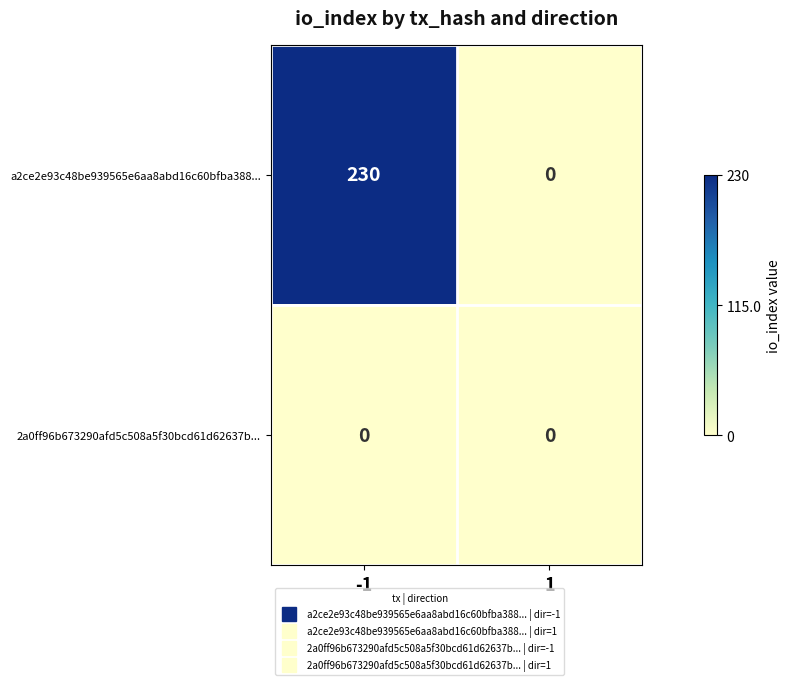

What is the maximum value shown in the chart?

230